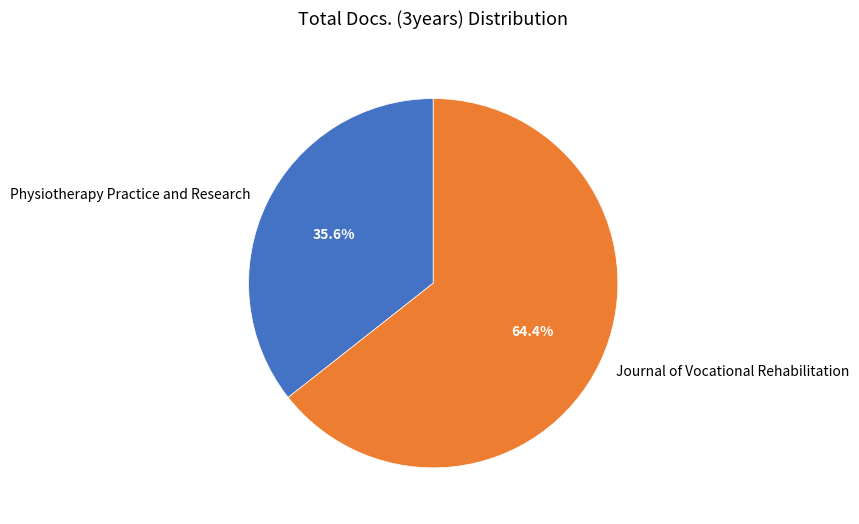

True or false: Physiotherapy Practice and Research accounts for 41% of the total.

False